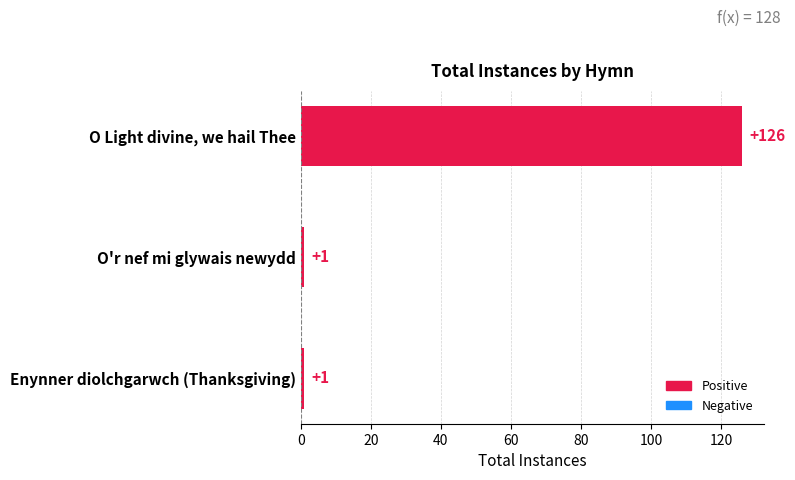

What is the sum of all values?

128